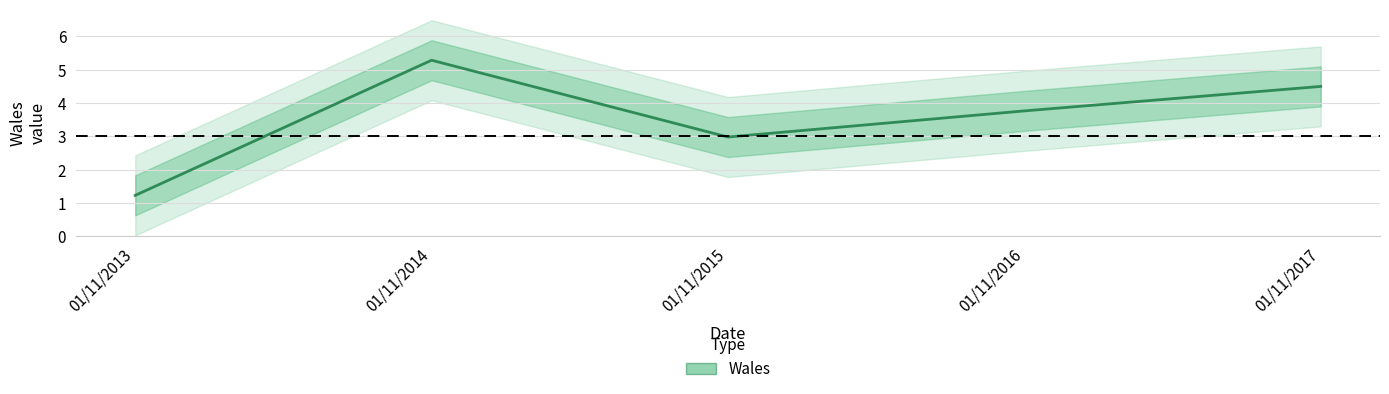

The value at 01/11/2017 is 4.5. True or false?

True